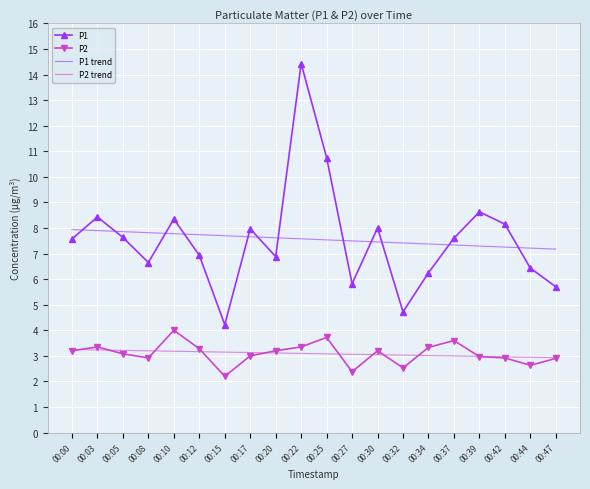

Which series has the largest range (max minus min)?

P1